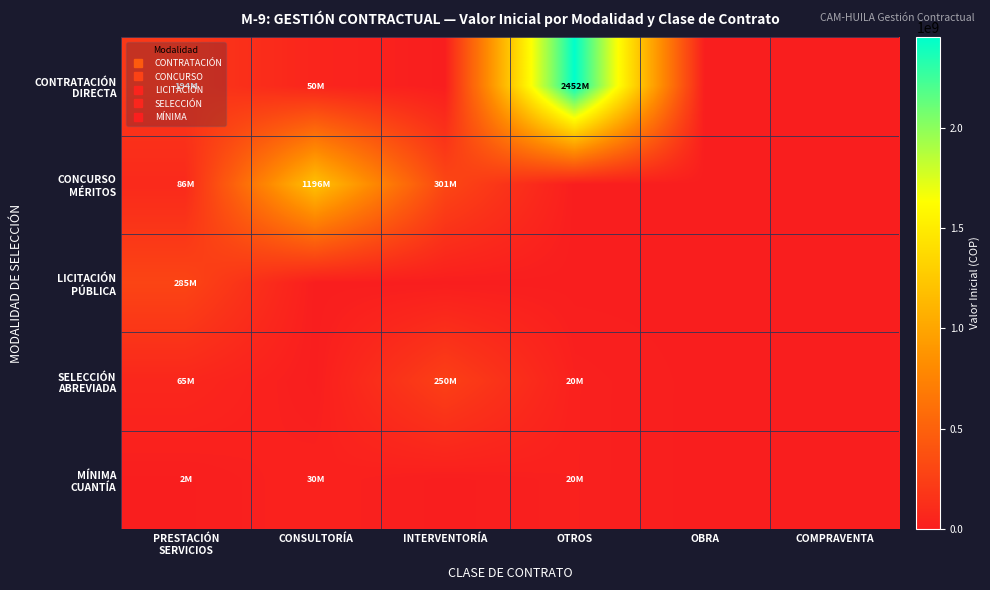

Rank the series at OTROS from lowest to highest value.

CONCURSO MÉRITOS, LICITACIÓN PÚBLICA, MÍNIMA CUANTÍA, SELECCIÓN ABREVIADA, CONTRATACIÓN DIRECTA